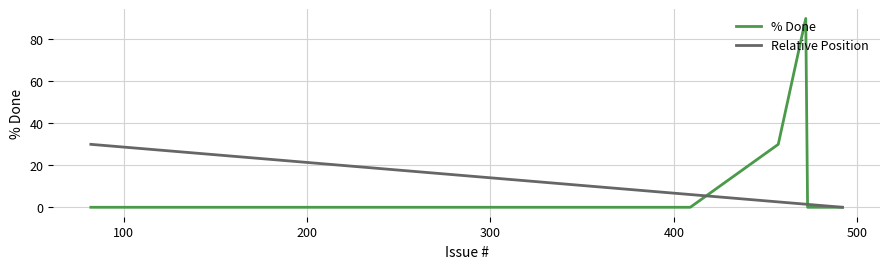

What is the maximum value for Relative Position?

30.0